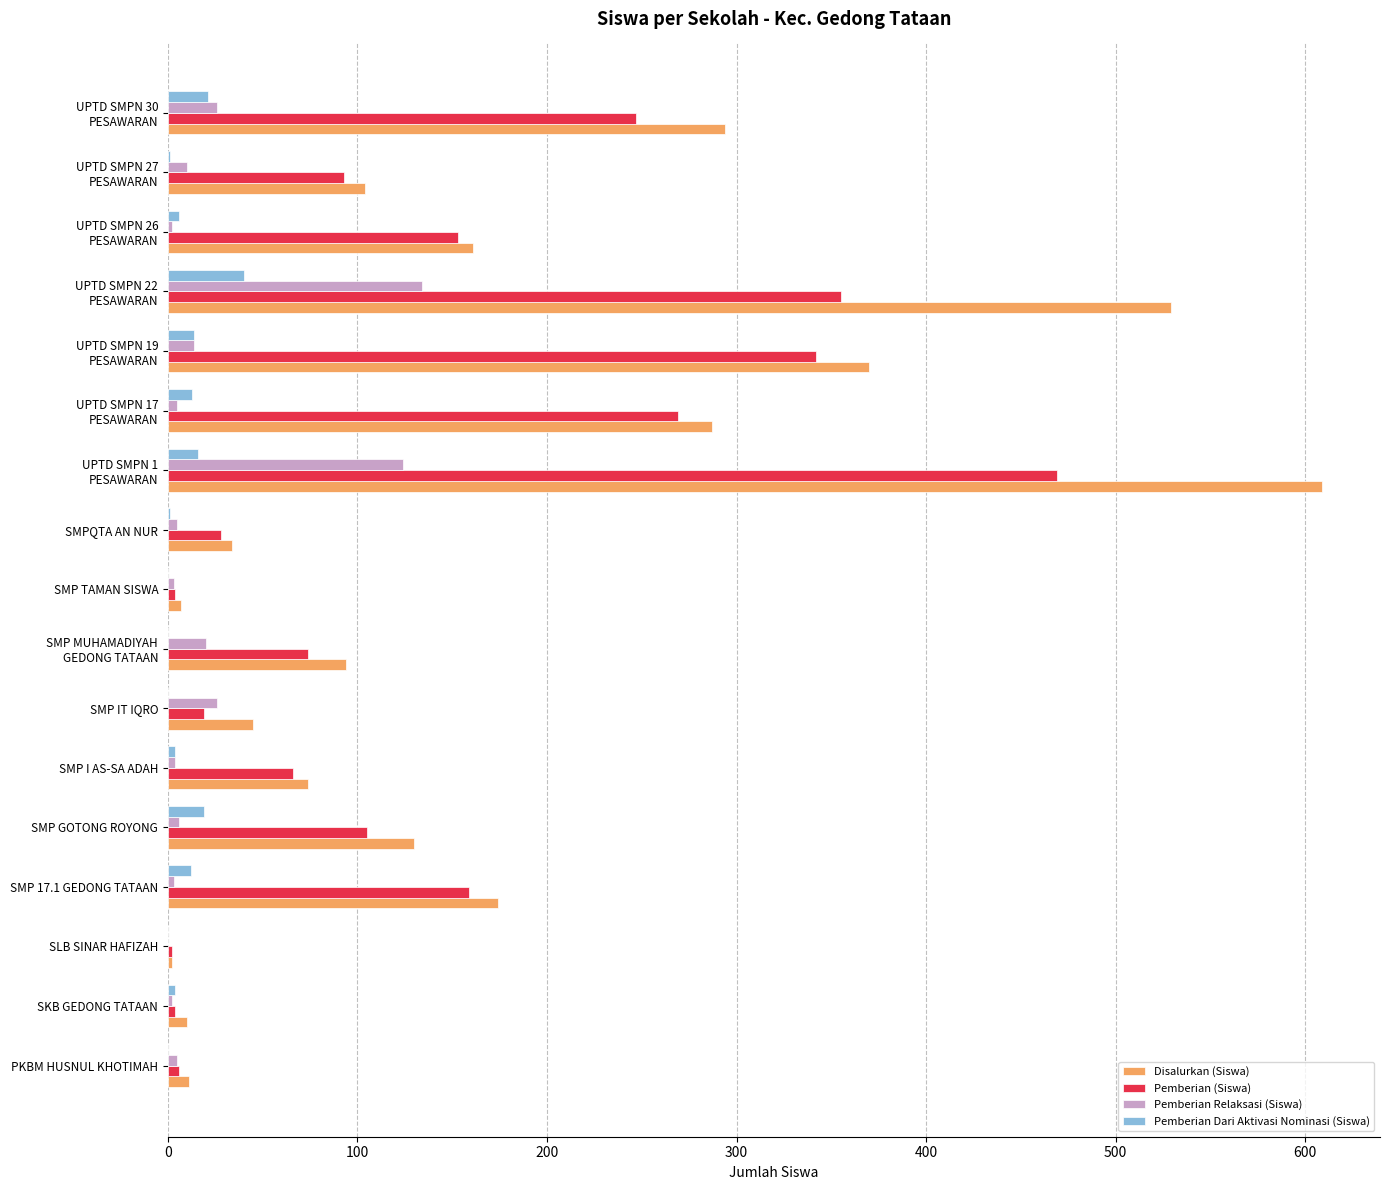

At which label is Disalurkan (Siswa) closest to 305?

UPTD SMPN 30
PESAWARAN